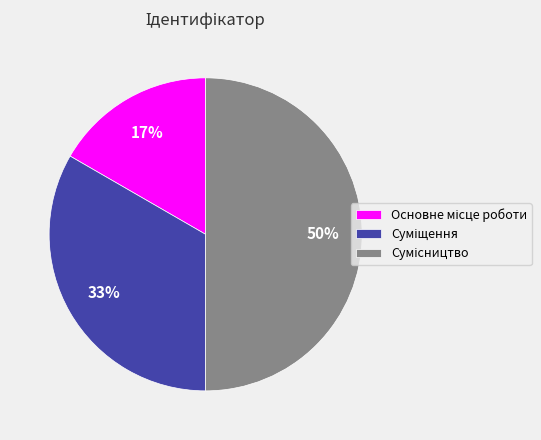

To the nearest percent, what is the average slice percentage?

33%